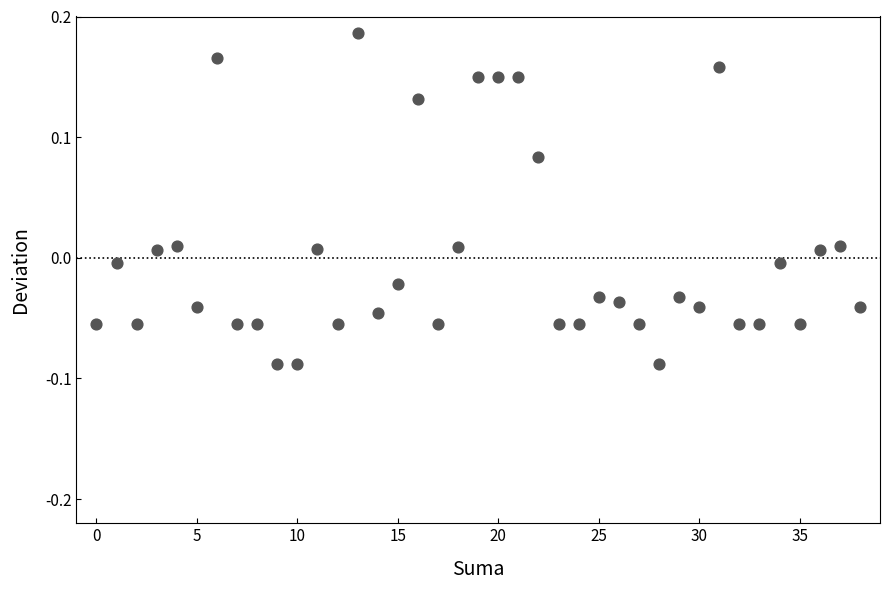

Count the number of points in this scatter plot.

39